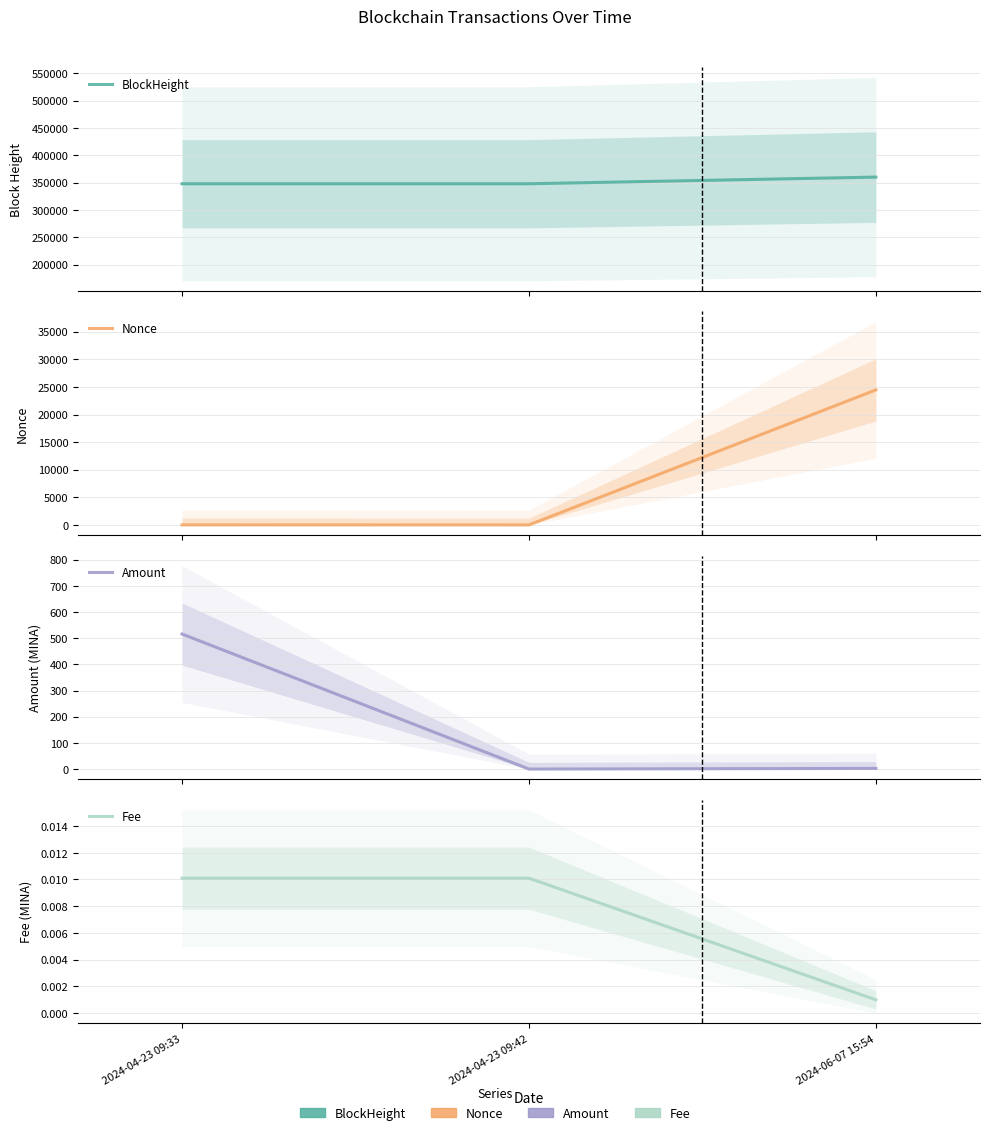

List the labels in order of Nonce value, smallest first.

2024-04-23 09:42, 2024-04-23 09:33, 2024-06-07 15:54